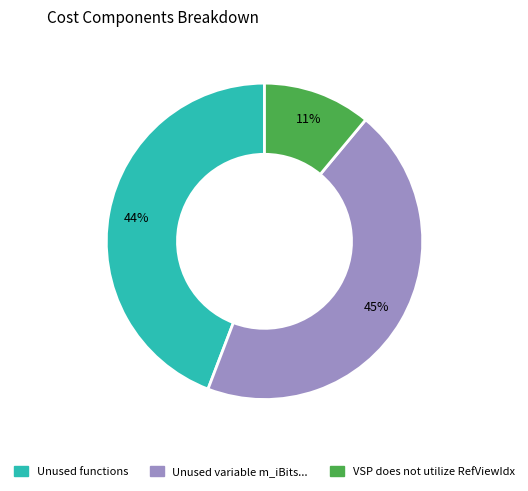

To the nearest percent, what is the average slice percentage?

33%